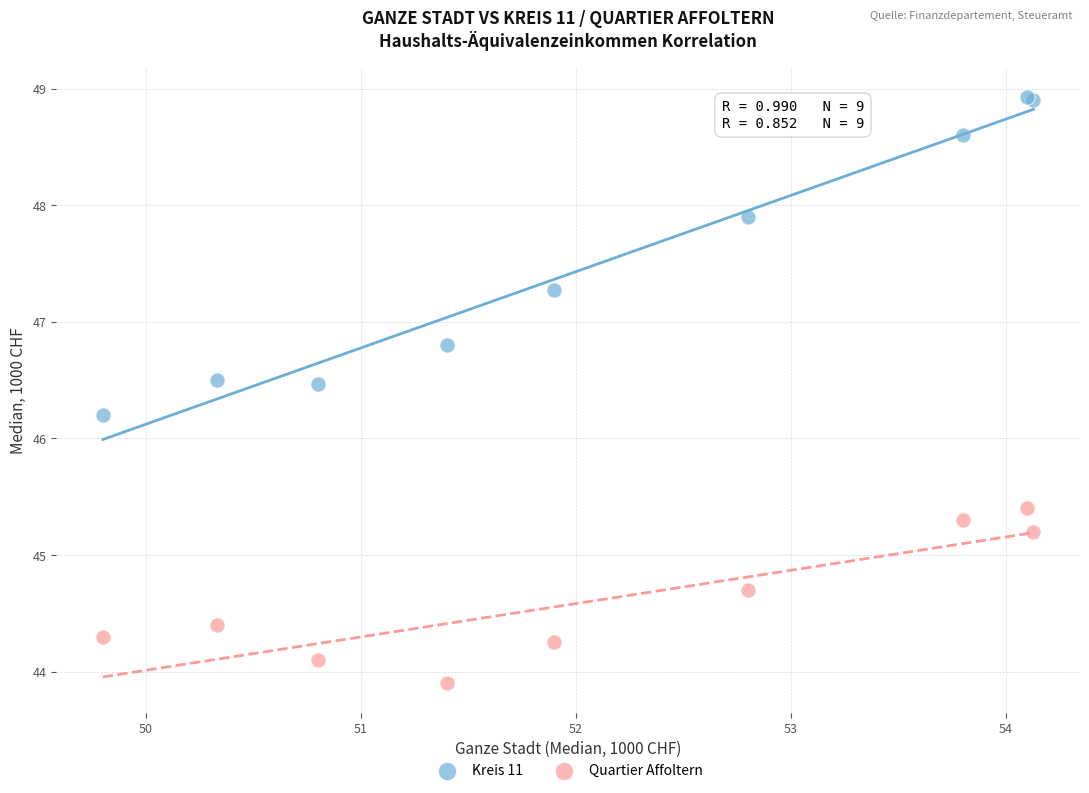

Which series contains the lowest Y value?

Quartier Affoltern